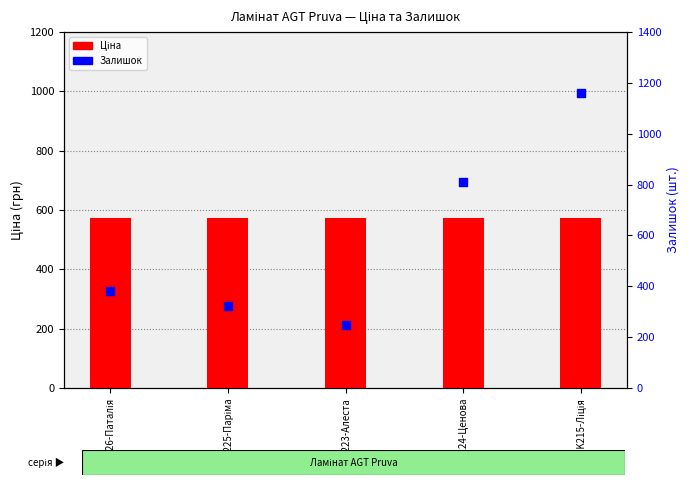

What is the total value across all series at PRK224-Ценова?

1383.5